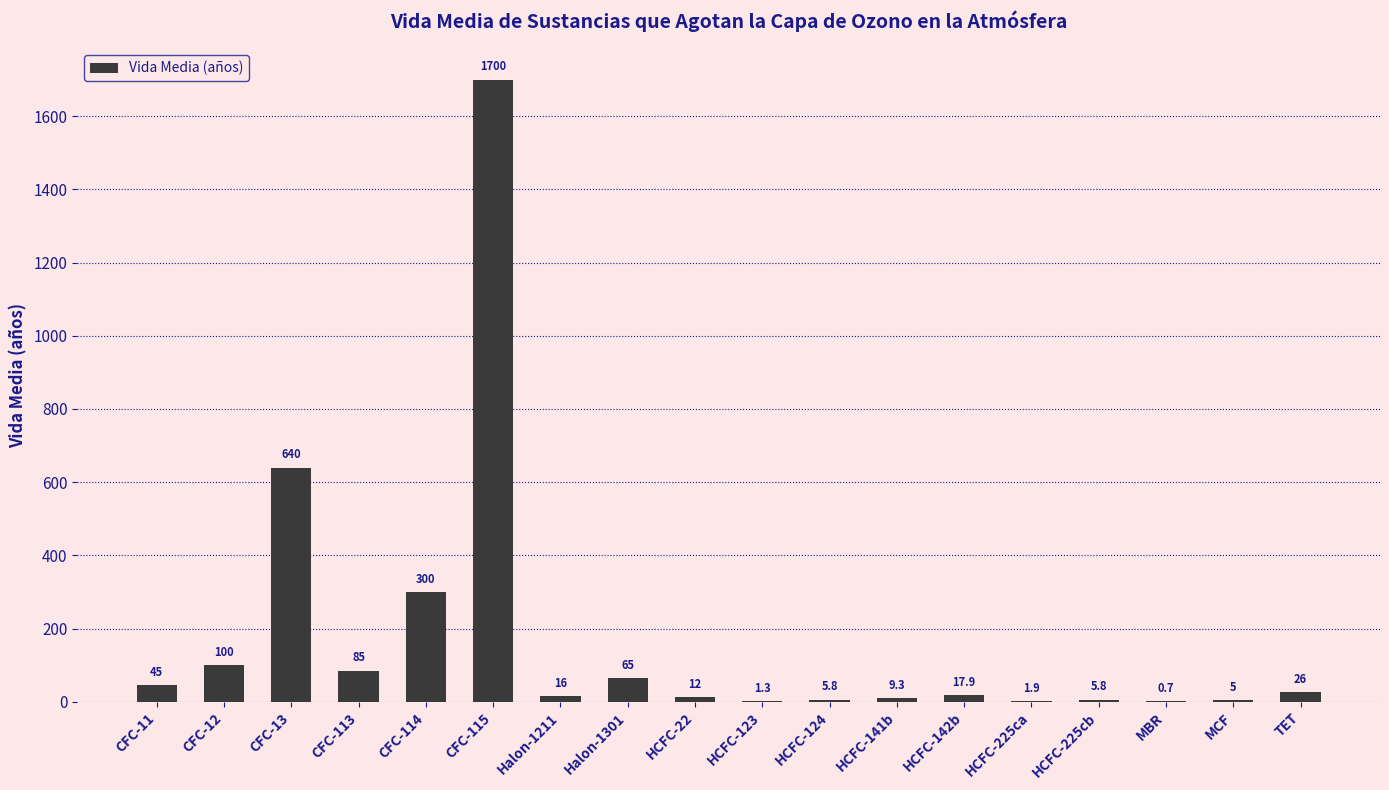

What is the ratio of the value at CFC-12 to the value at HCFC-142b?

5.6